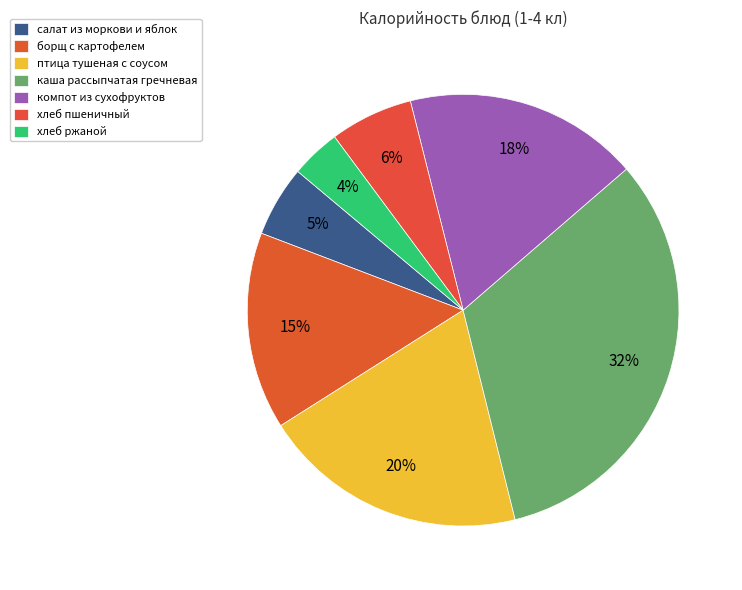

Between борщ с картофелем and компот из сухофруктов, which is larger?

компот из сухофруктов